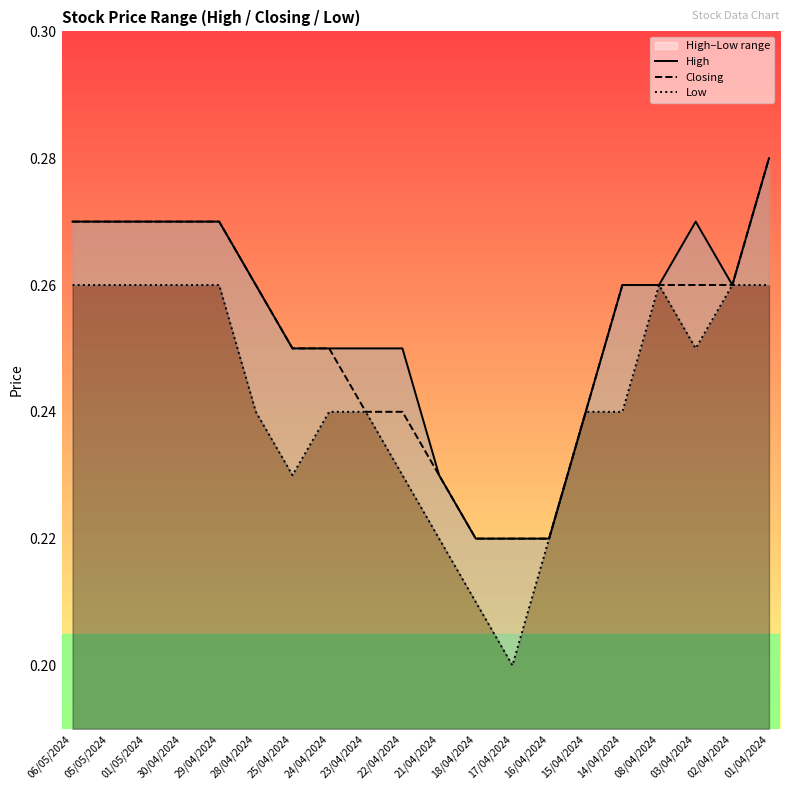

How many lines are shown in the chart?

3